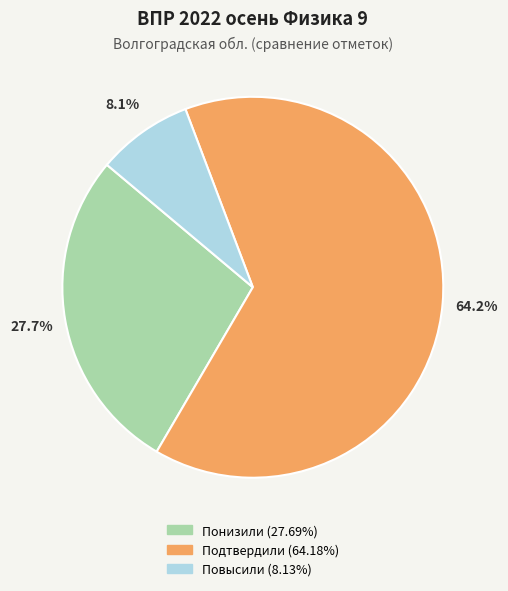

Which slice represents more than half of the pie?

Подтвердили